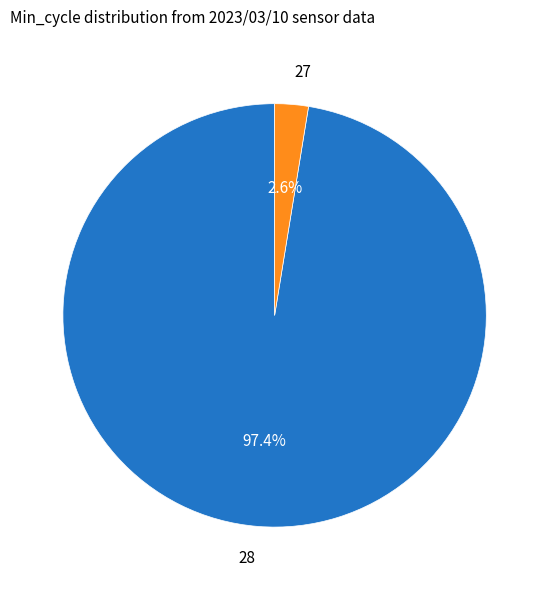

Between 28 and 27, which is larger?

28